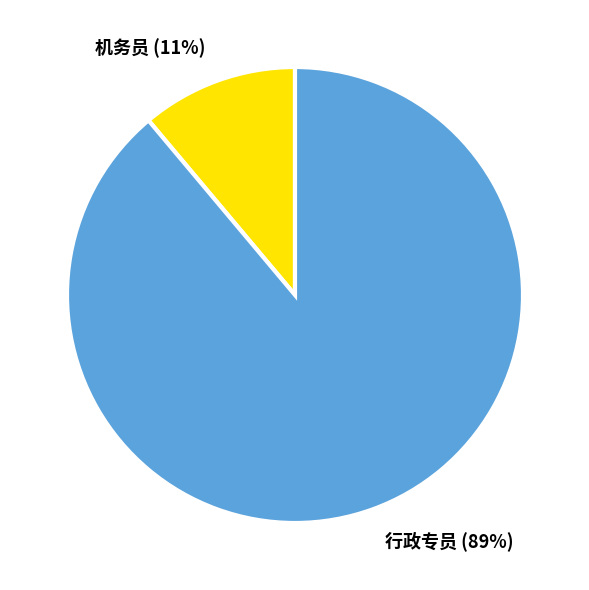

Combined, do 机务员 and 行政专员 account for over 50%?

Yes